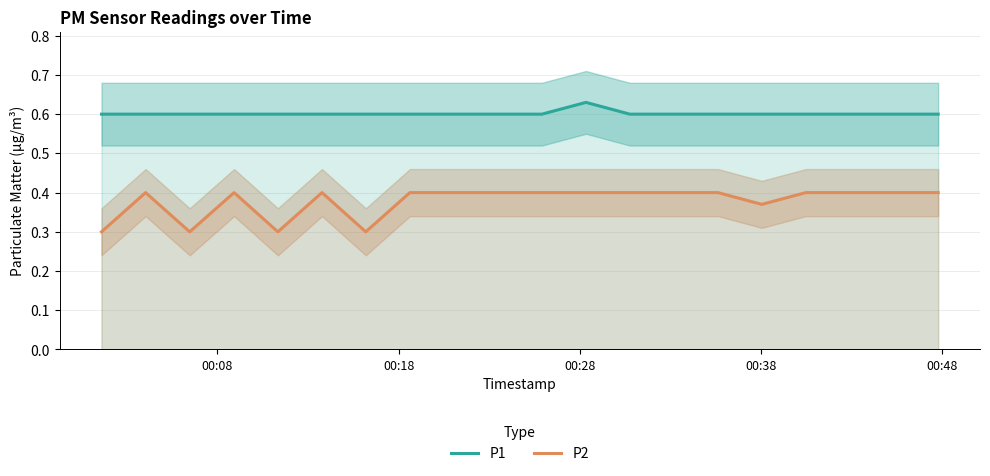

How many interior local peaks does the P2 series have?

3